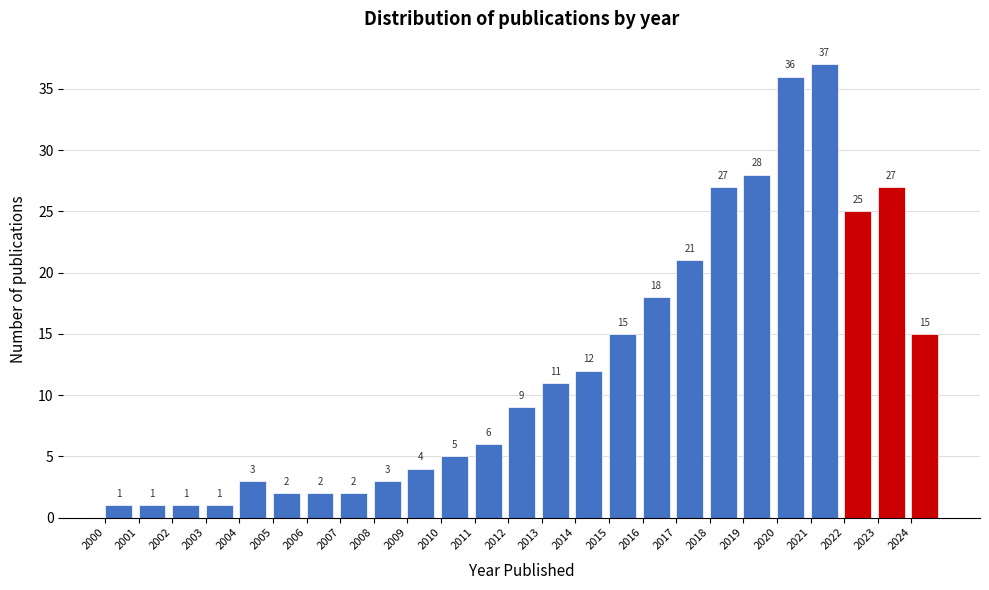

What is the height of the bar covering 2014 to 2015 on the x-axis?

12